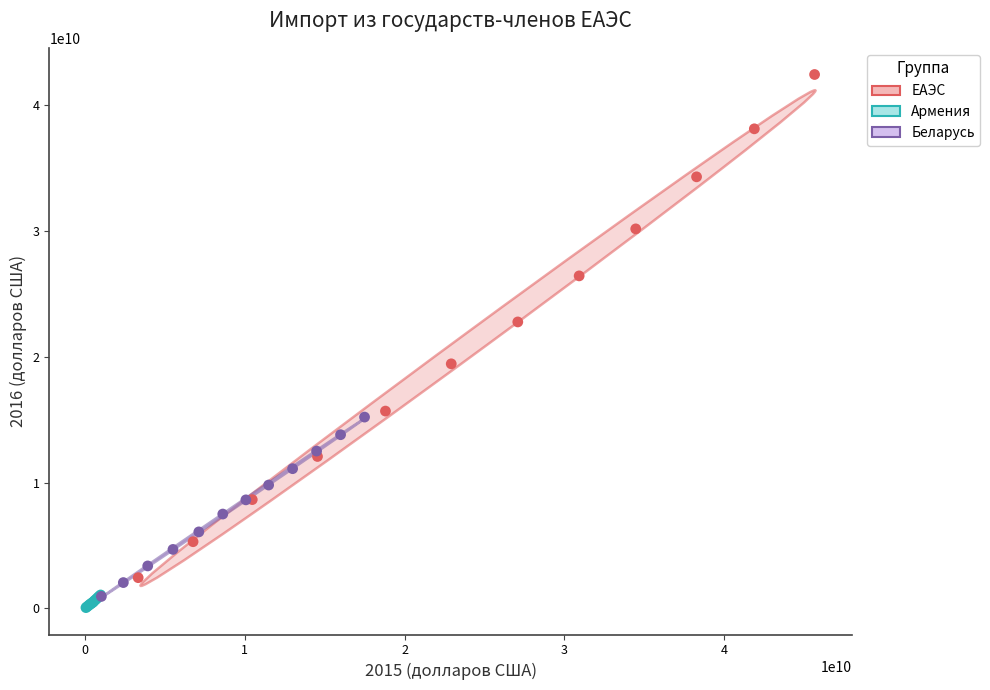

Which series reaches the maximum Y coordinate?

ЕАЭС